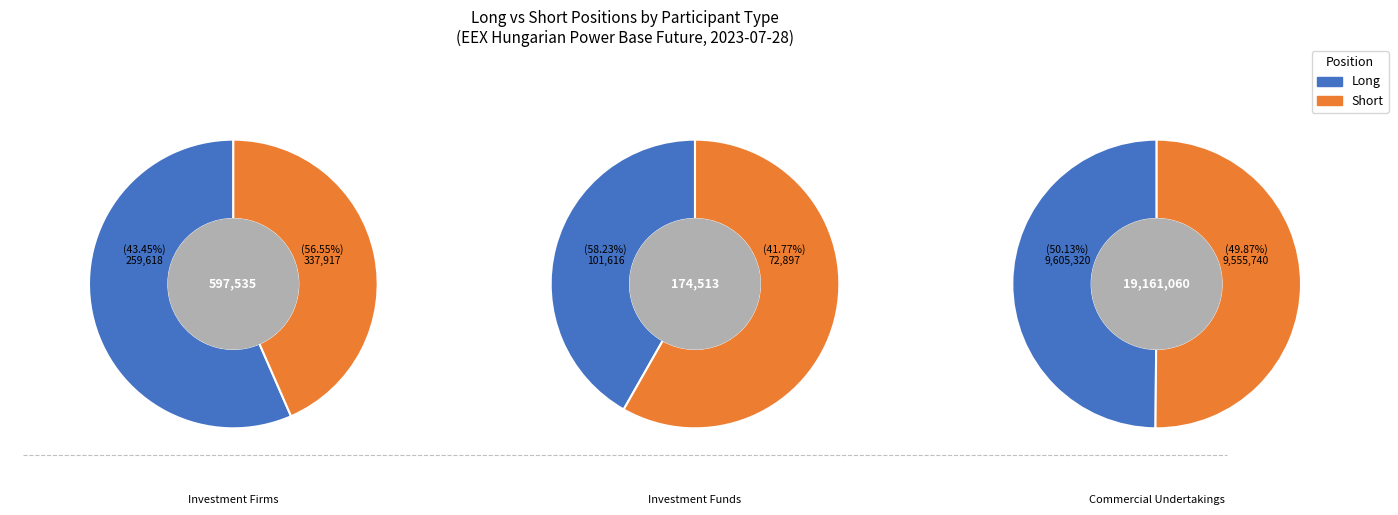

To the nearest percent, what portion does Investment Firms represent?

3%